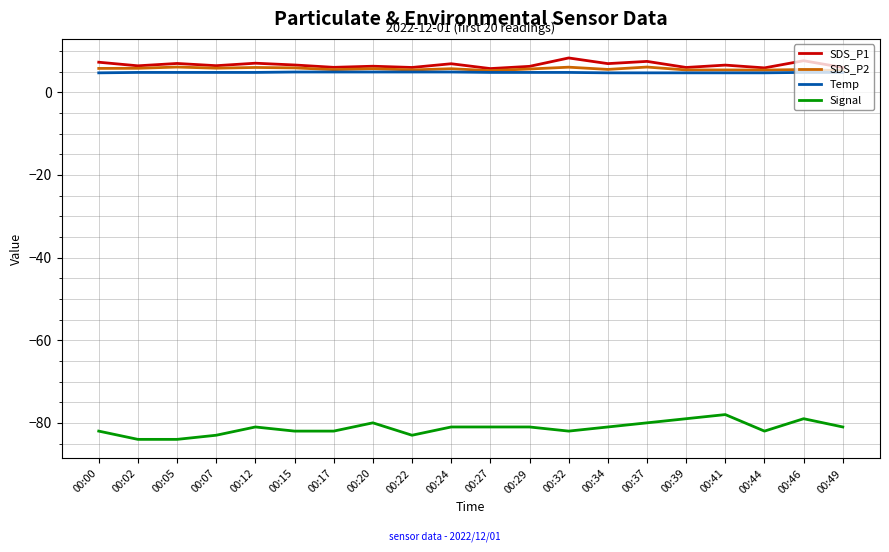

What is the maximum value for SDS_P1?

8.3